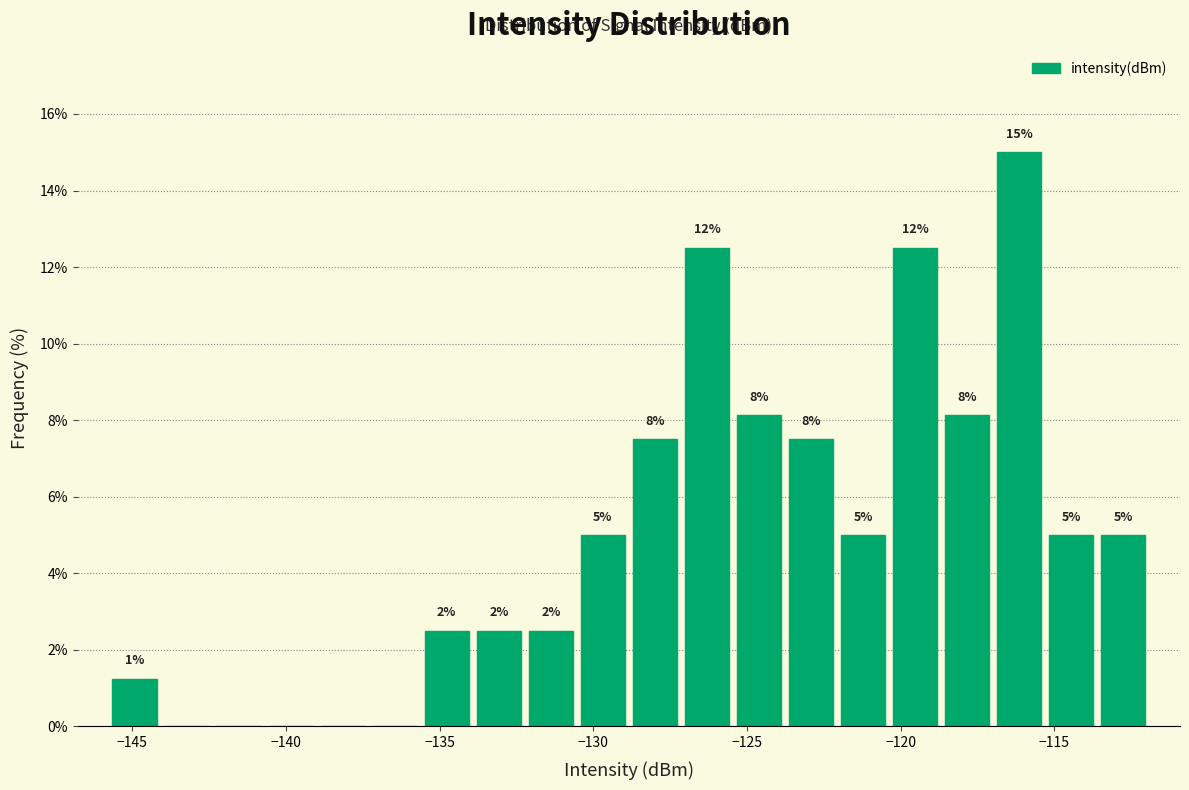

Read against the x-axis, roughly where is the centre of the tallest bar?

-116.0